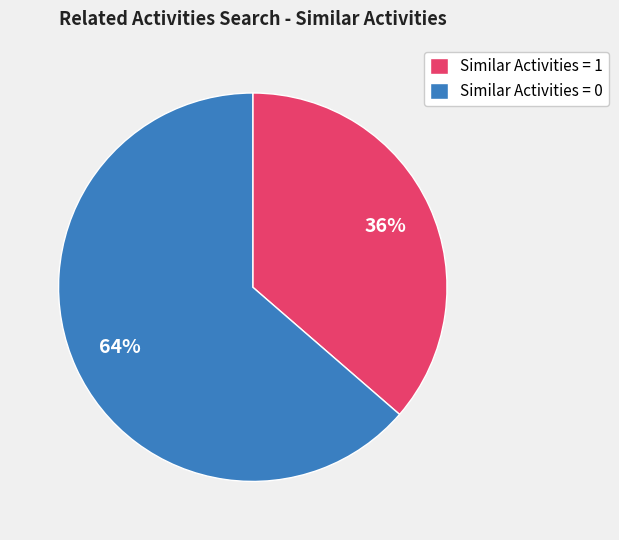

Is there a majority slice in this chart?

Yes